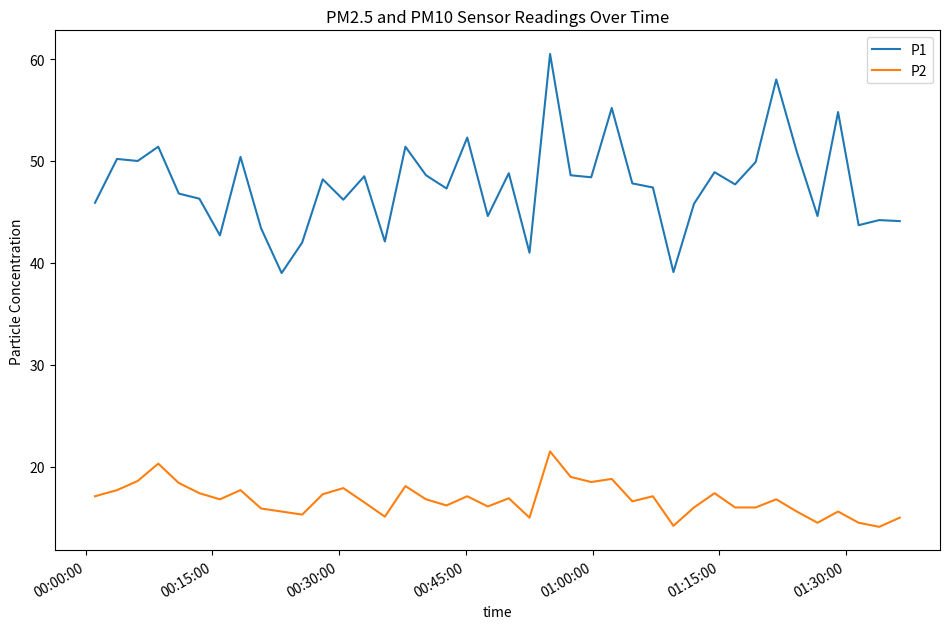

True or false: P2 and P1 intersect in this chart.

False